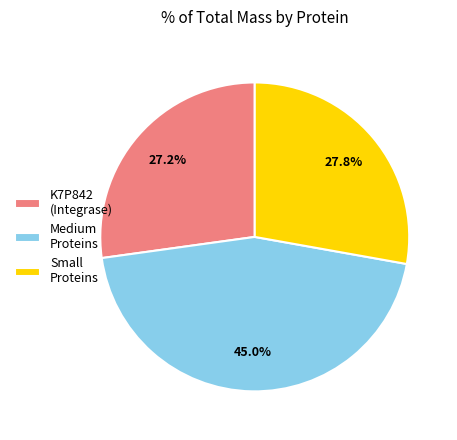

Which has a higher value, K7P842 (Integrase) or Small Proteins?

Small Proteins